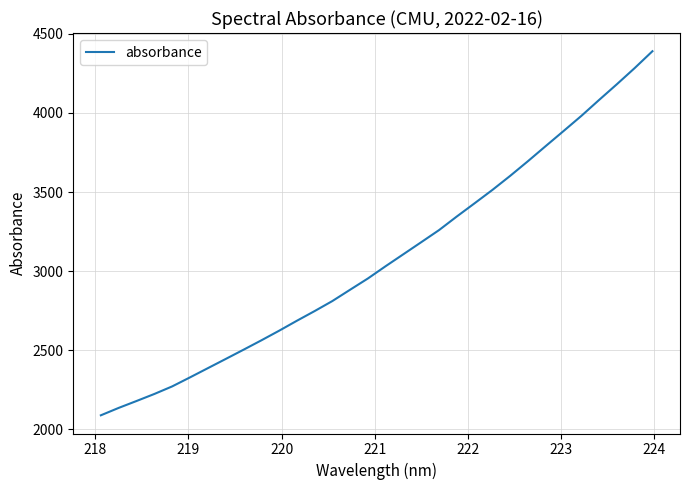

What is the smallest value displayed?

2089.6